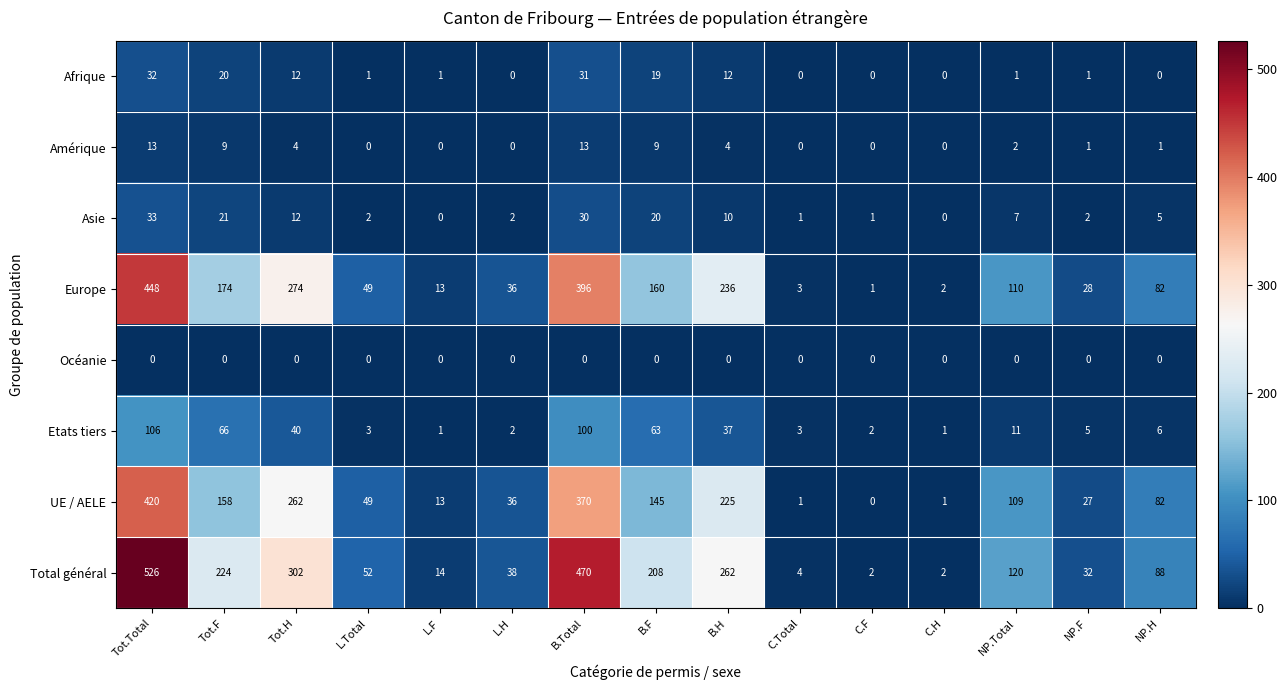

Which series has the largest total across all categories?

Total général